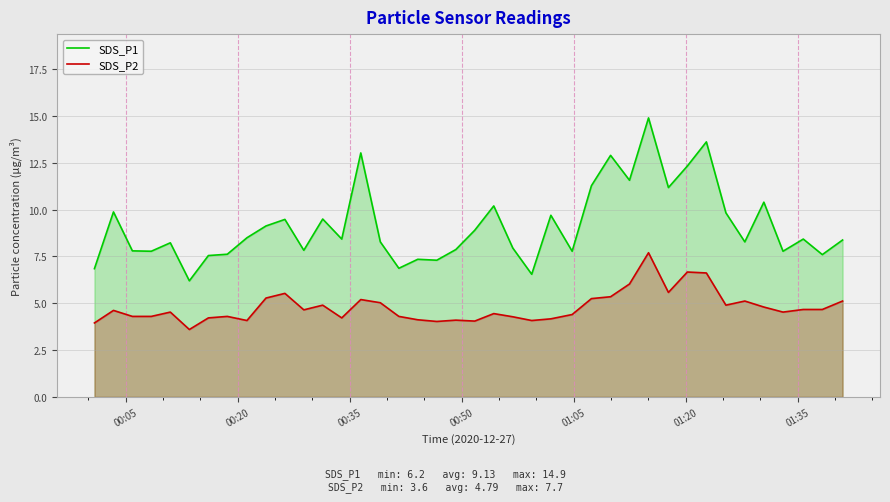

At how many categories does at least one series exceed 6?

40